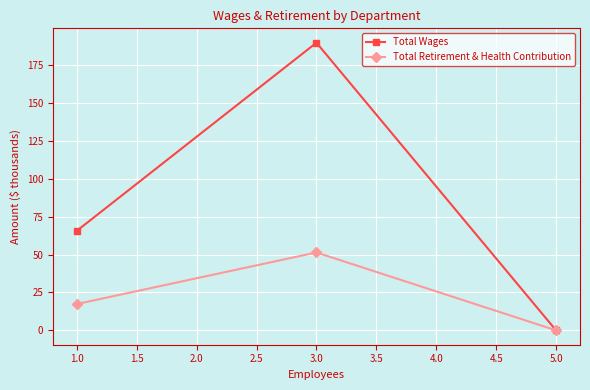

At which label is Total Retirement & Health Contribution closest to 25?

1.0